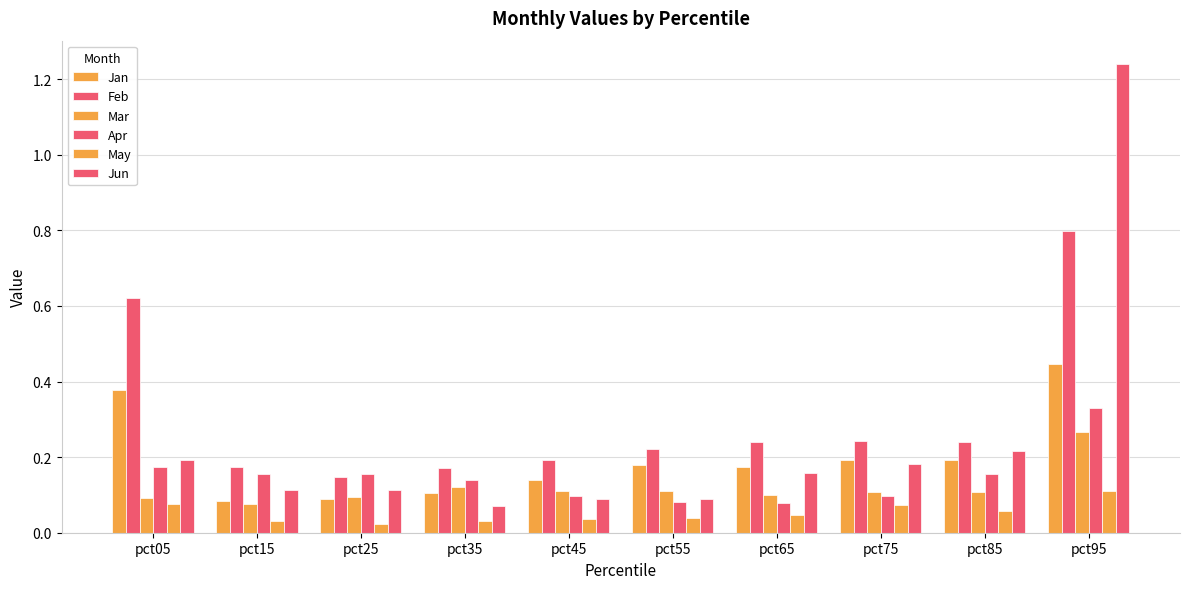

The Mar series shows 0.1 at pct65. True or false?

True